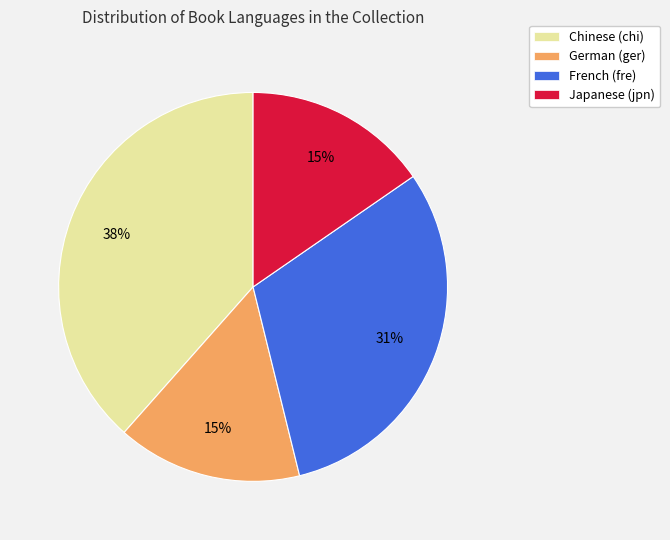

Is it true that Japanese (jpn) is 15% of the pie?

True